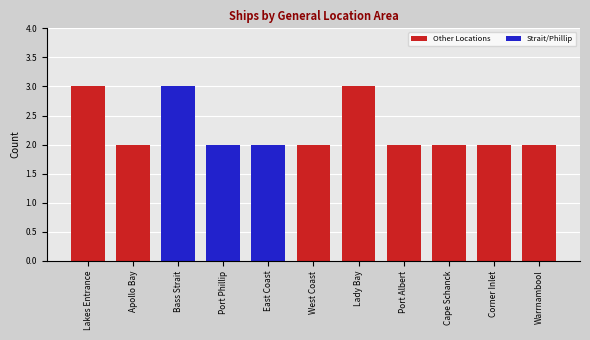

What is the ratio of the value at Cape Schanck to the value at Apollo Bay?

1.0